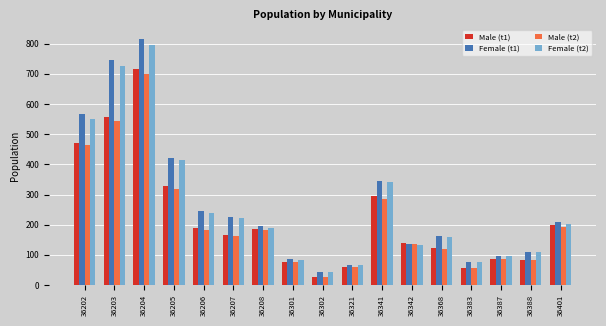

The value of Male (t1) at 36342 is 204. True or false?

False